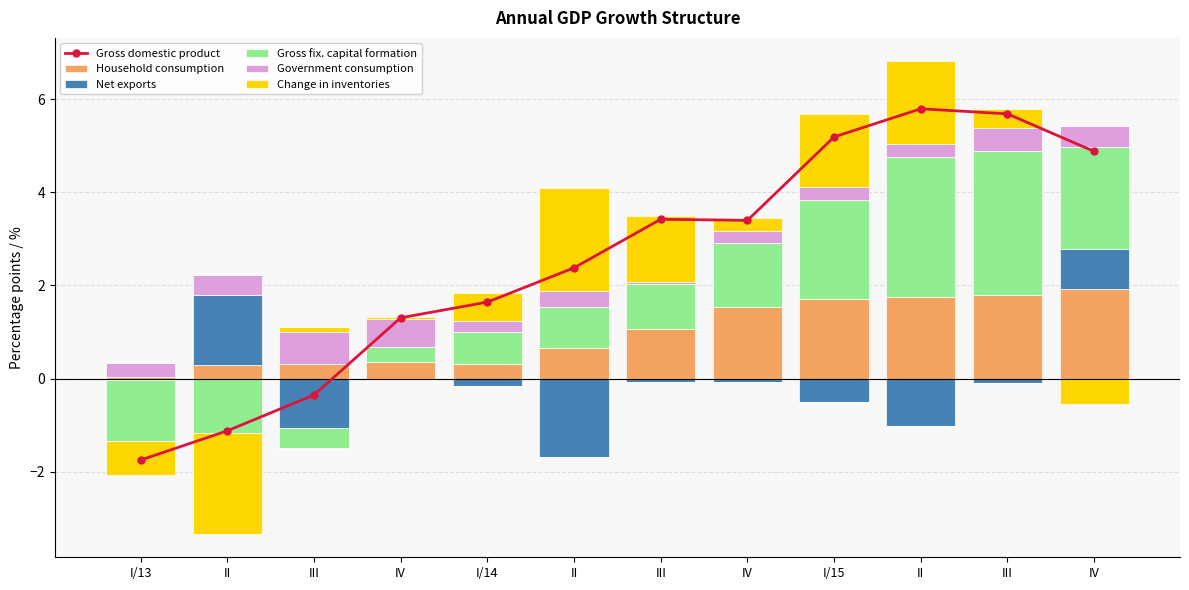

The Household consumption series shows 0.3 at I/14. True or false?

True